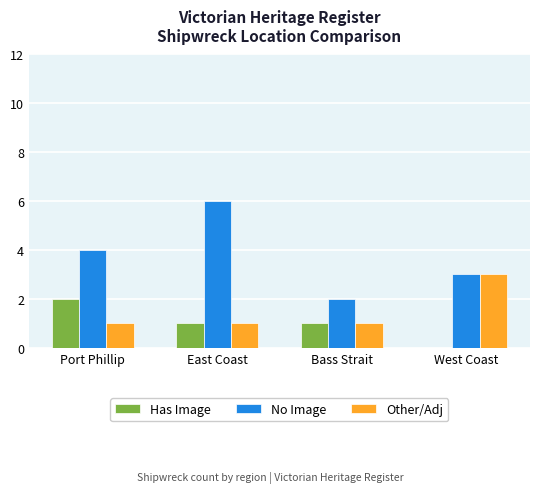

What is the sum of all Other/Adj values?

6